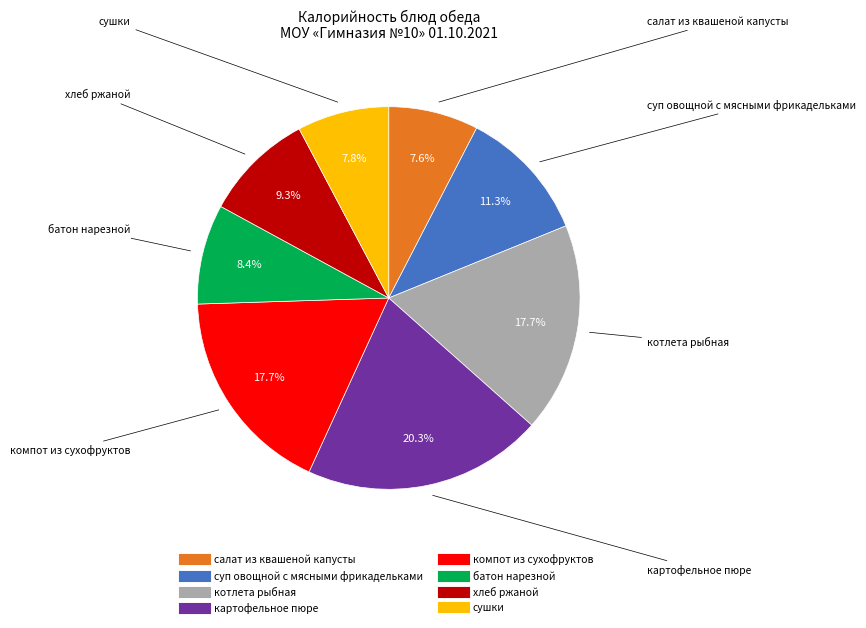

To the nearest percent, what percentage of the pie is суп овощной с мясными фрикадельками?

11%